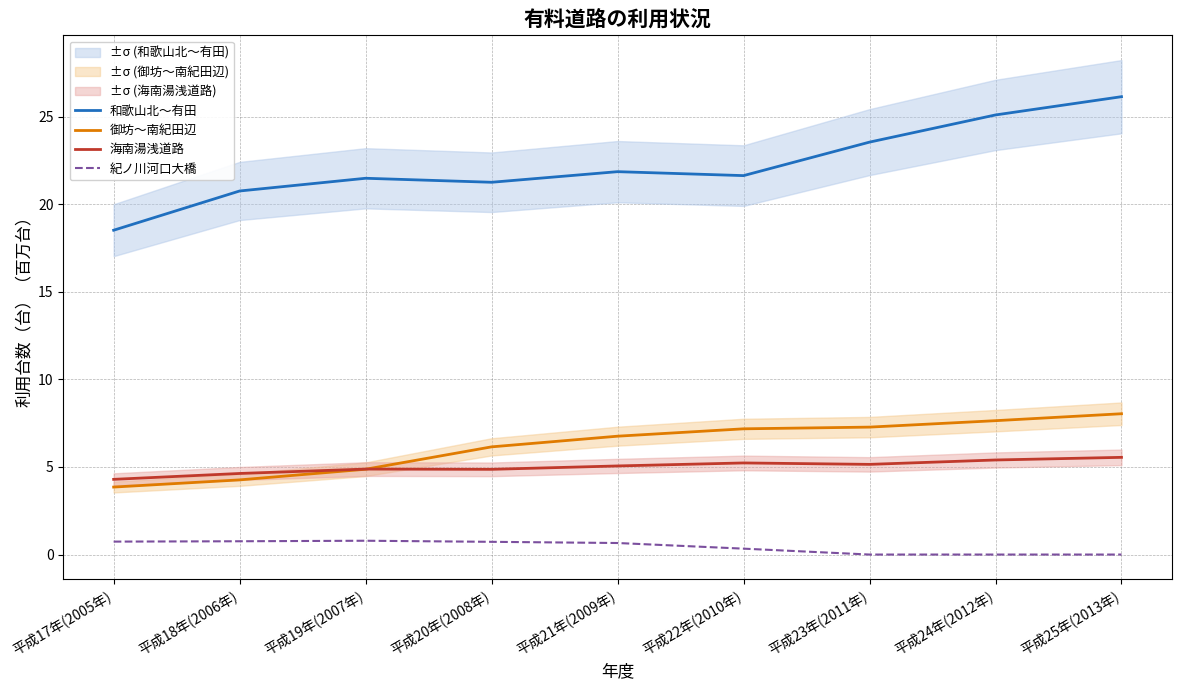

Reading left to right, list all the values displayed in this chart.

和歌山北～有田: 18.5	20.8	21.5	21.3	21.9	21.6	23.5	25.1	26.1
御坊～南紀田辺: 3.9	4.3	4.9	6.1	6.8	7.2	7.3	7.6	8.0
海南湯浅道路: 4.3	4.6	4.9	4.9	5.1	5.2	5.1	5.4	5.5
紀ノ川河口大橋: 0.7	0.8	0.8	0.7	0.7	0.3	0.0	0.0	0.0